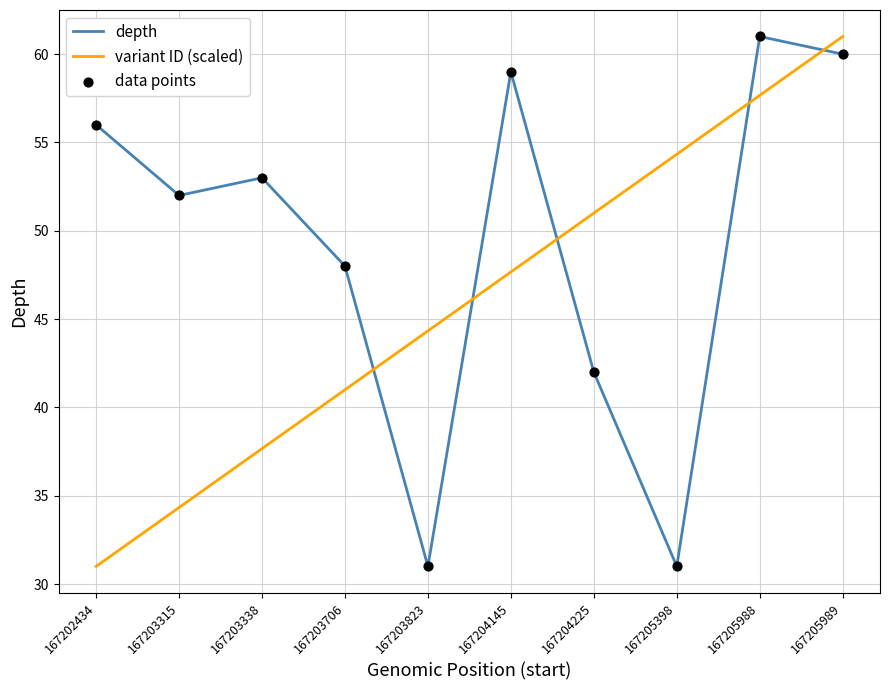

Which series has the largest total across all categories?

depth